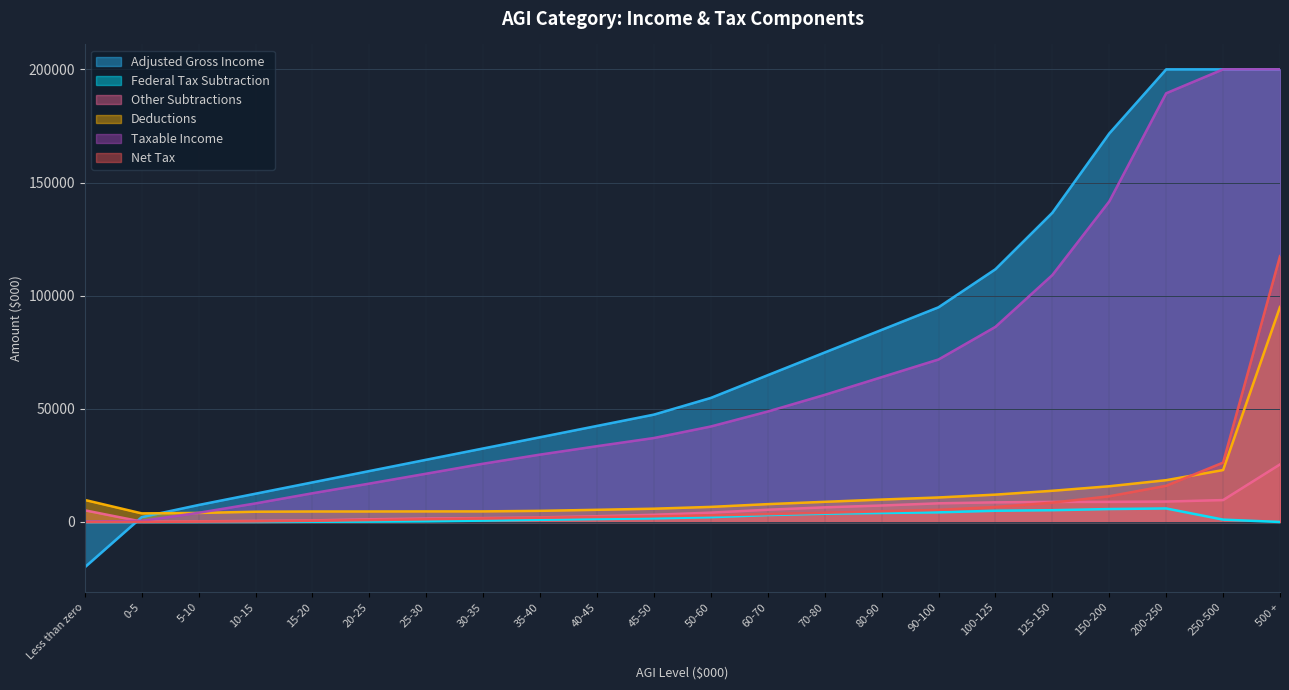

What is the maximum value for Federal Tax Subtraction?

5981